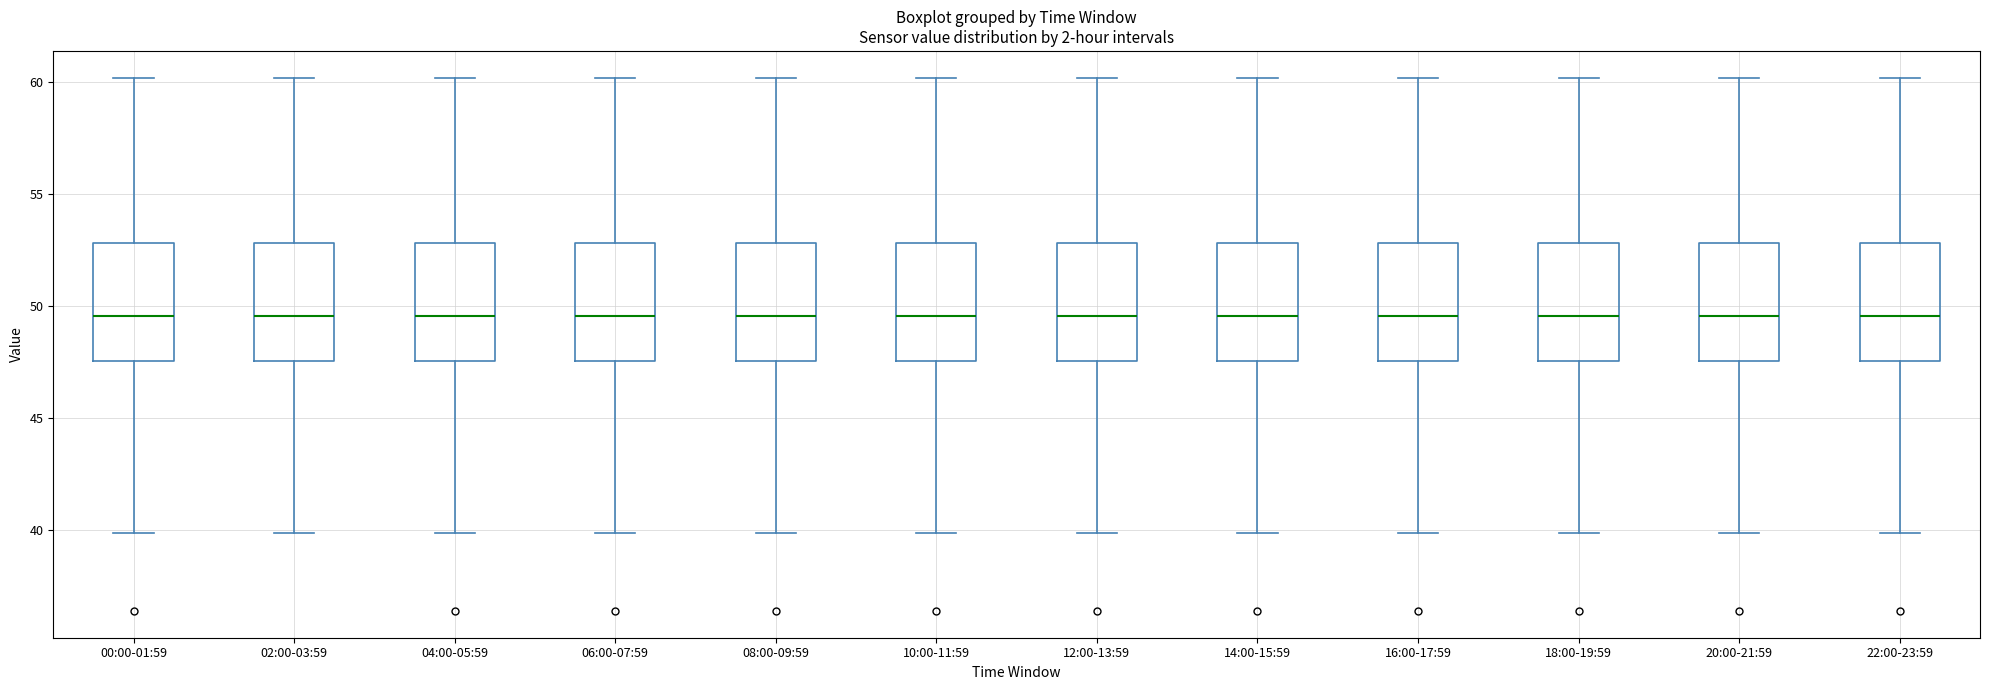

Reading left to right, read every box against the y-axis: the position of its median line, the range the box covers, and the ends of its whiskers. The values are not printed on the chart, so give them approximately, as read against the axis.

00:00-01:59: median 49.5, box 47.5 to 53.0, whiskers 40.0 to 60.0
02:00-03:59: median 49.5, box 47.5 to 53.0, whiskers 40.0 to 60.0
04:00-05:59: median 49.5, box 47.5 to 53.0, whiskers 40.0 to 60.0
06:00-07:59: median 49.5, box 47.5 to 53.0, whiskers 40.0 to 60.0
08:00-09:59: median 49.5, box 47.5 to 53.0, whiskers 40.0 to 60.0
10:00-11:59: median 49.5, box 47.5 to 53.0, whiskers 40.0 to 60.0
12:00-13:59: median 49.5, box 47.5 to 53.0, whiskers 40.0 to 60.0
14:00-15:59: median 49.5, box 47.5 to 53.0, whiskers 40.0 to 60.0
16:00-17:59: median 49.5, box 47.5 to 53.0, whiskers 40.0 to 60.0
18:00-19:59: median 49.5, box 47.5 to 53.0, whiskers 40.0 to 60.0
20:00-21:59: median 49.5, box 47.5 to 53.0, whiskers 40.0 to 60.0
22:00-23:59: median 49.5, box 47.5 to 53.0, whiskers 40.0 to 60.0